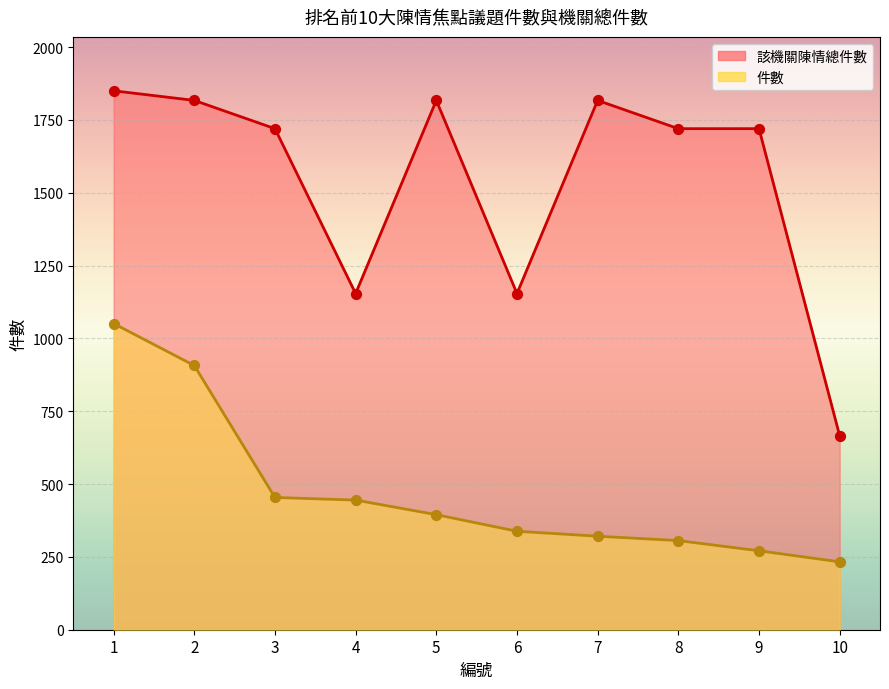

Which series contains the lowest Y value?

件數